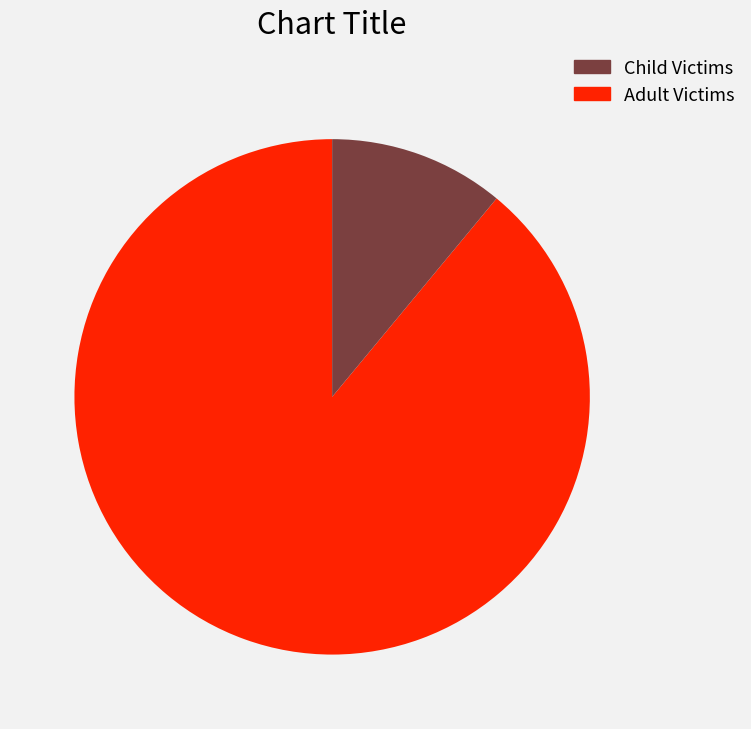

Is there any slice that represents more than half of the pie?

Yes